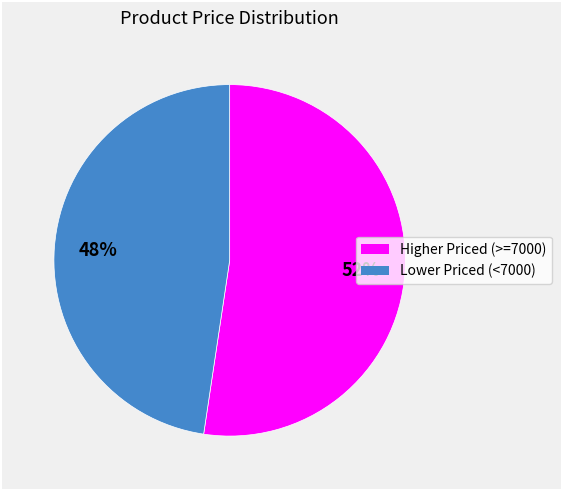

How many slices are in this pie chart?

2